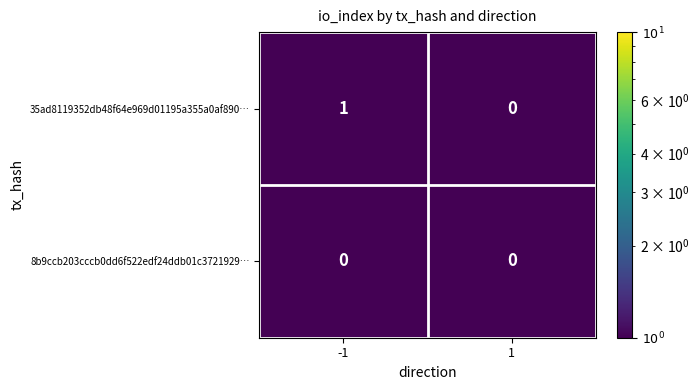

Reading left to right, extract all data points from this chart.

35ad8119352db48f64e969d01195a355a0af890…: -1=1	1=0
8b9ccb203cccb0dd6f522edf24ddb01c3721929…: -1=0	1=0